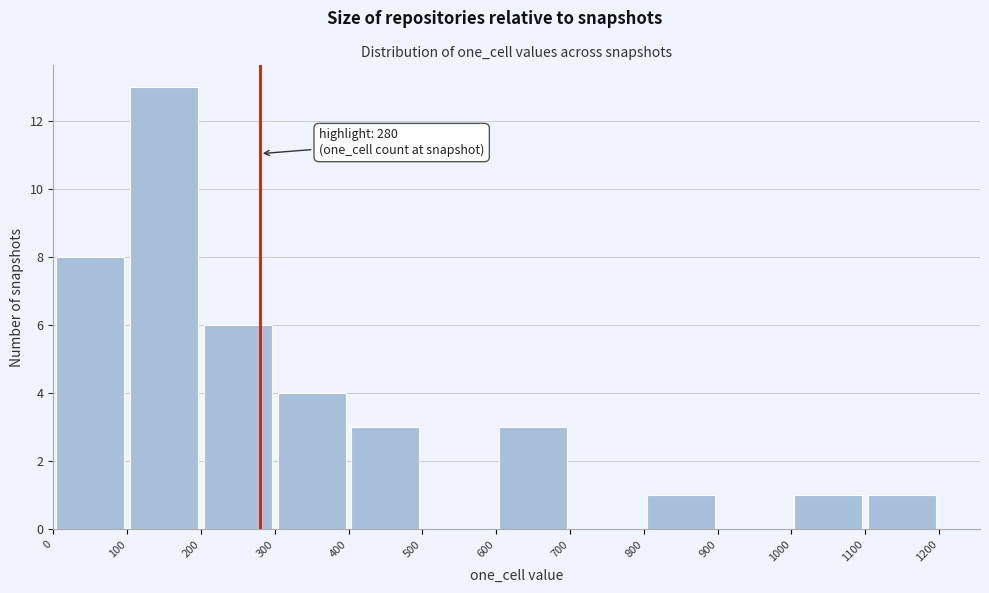

Over which range of the x-axis is the bar tallest?

100 to 200